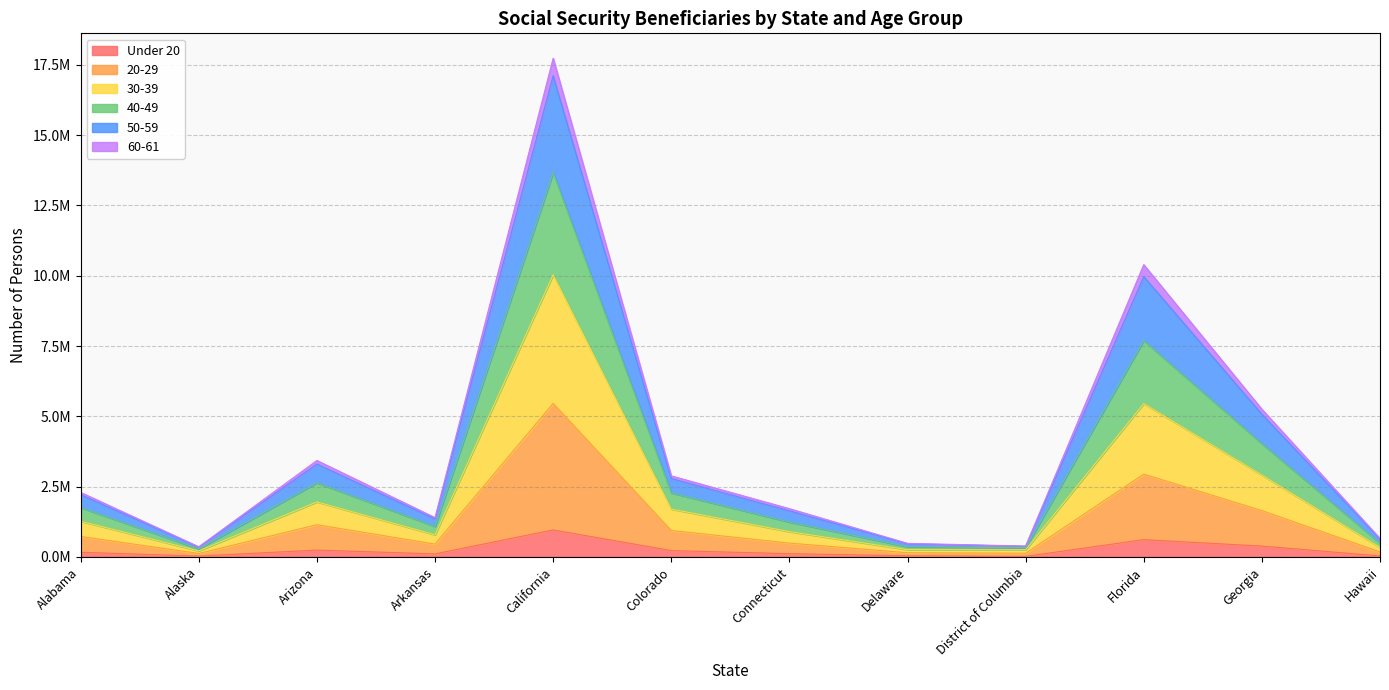

True or false: 40-49 has more than 1 interior local peaks.

True